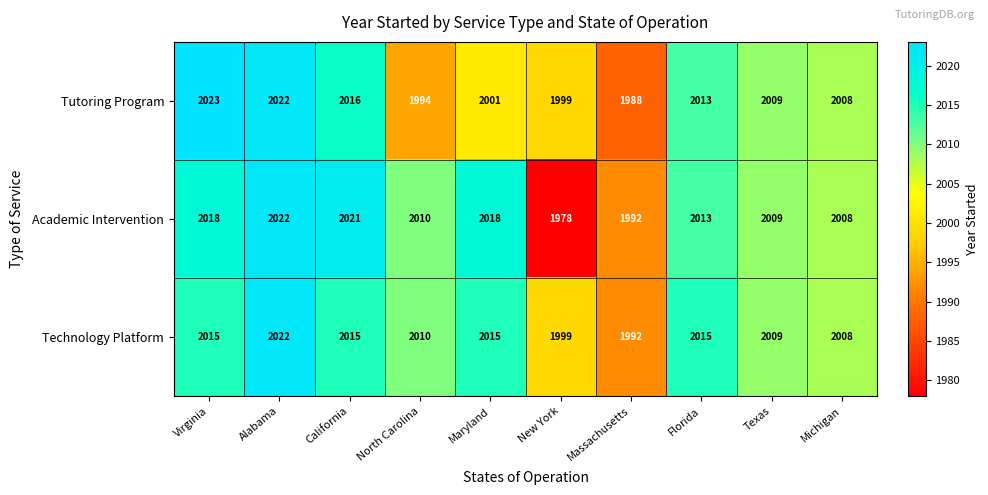

List the series in order of their overall mean, lowest first.

Tutoring Program, Academic Intervention, Technology Platform